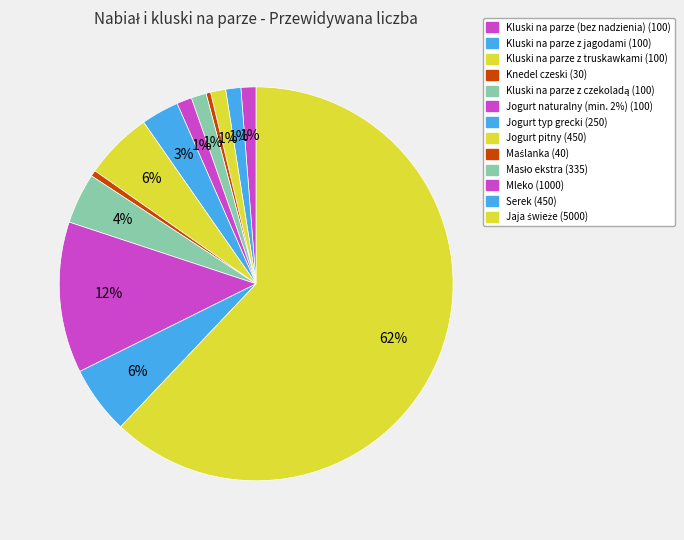

To the nearest percent, what percentage of the pie is Jogurt pitny?

6%